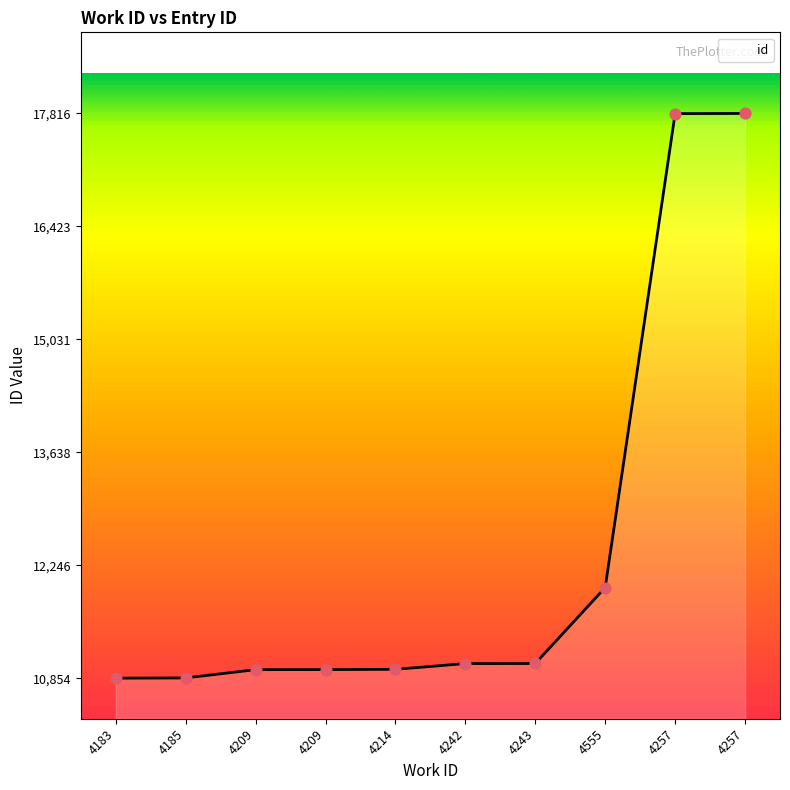

Between 4243 and 4257, which is larger?

4257